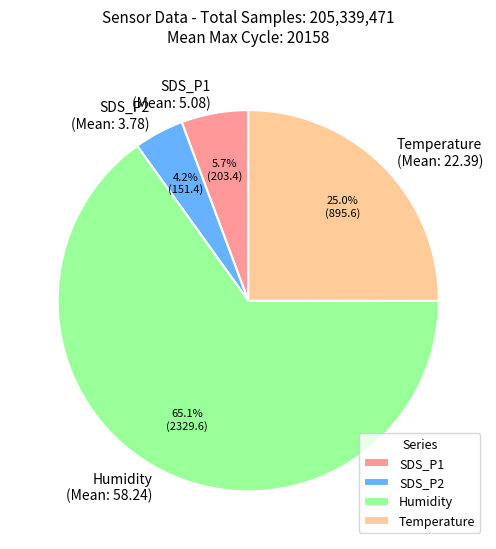

Does any single category account for the majority?

Yes